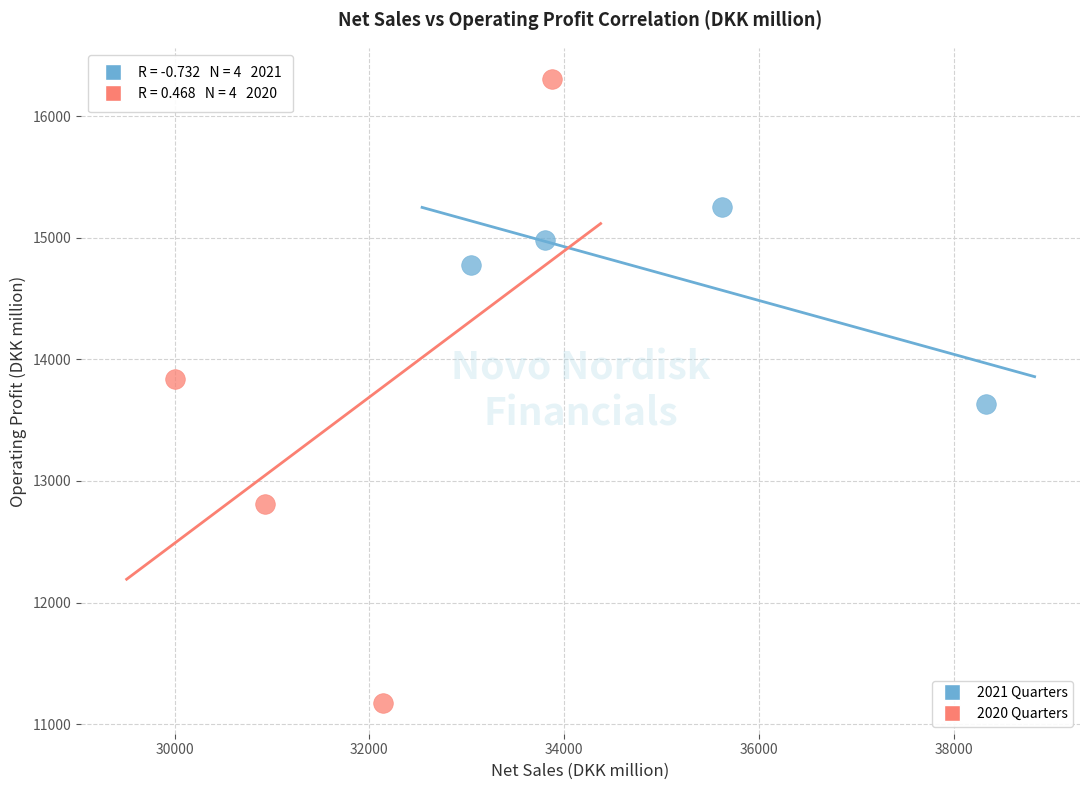

Which series reaches the maximum Y coordinate?

2020 Quarters